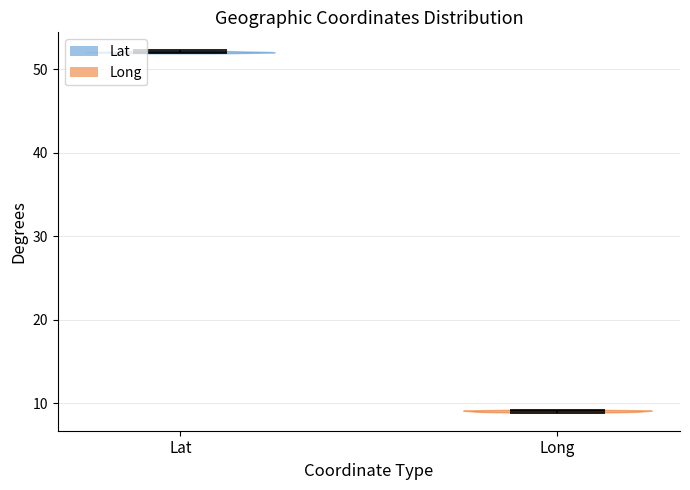

Reading left to right, read every violin against the y-axis: where its median line is, and the lowest and highest points it reaches. The values are not printed on the chart, so give them approximately, as read against the axis.

Lat: median line 52, lowest point 52, highest point 52
Long: median line 9, lowest point 9, highest point 9